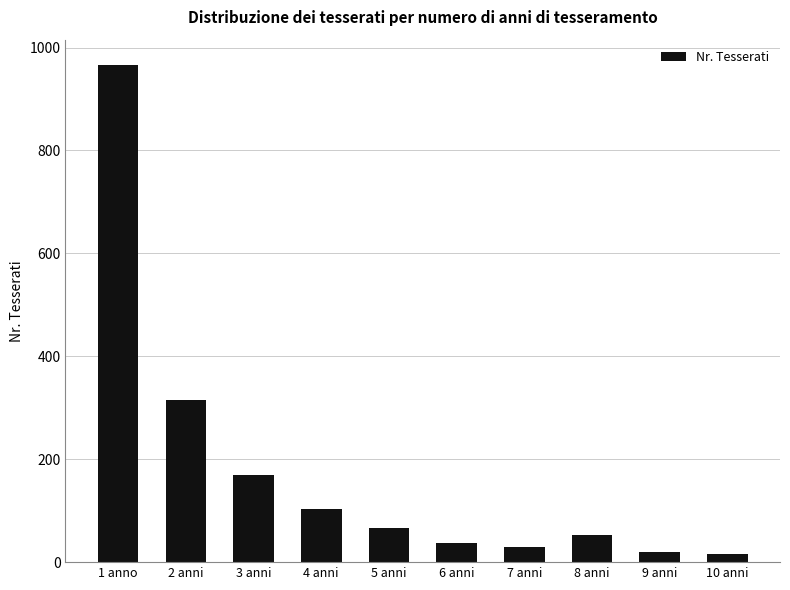

What is the label of the 4th bar from the right?

7 anni